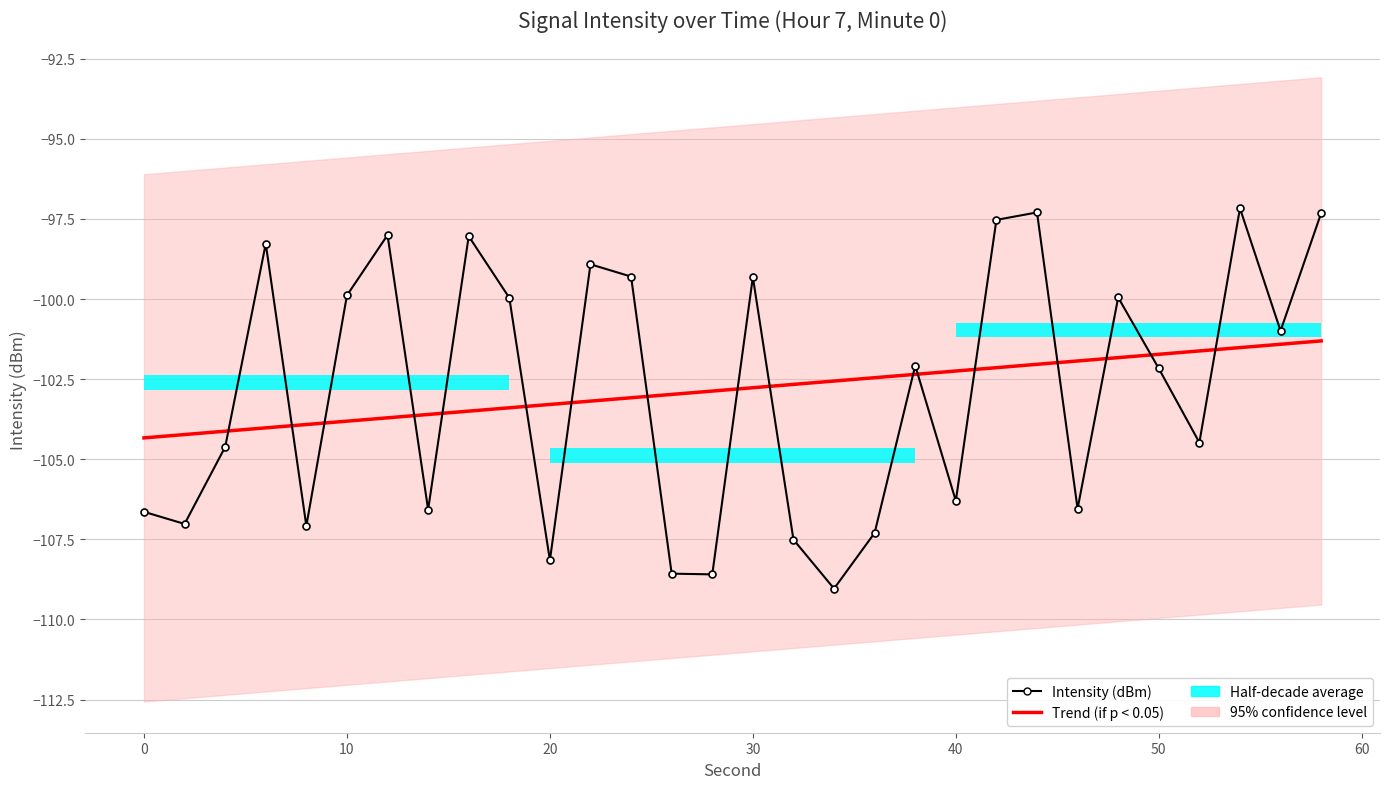

How many data points in Intensity (dBm) are above -102?

14